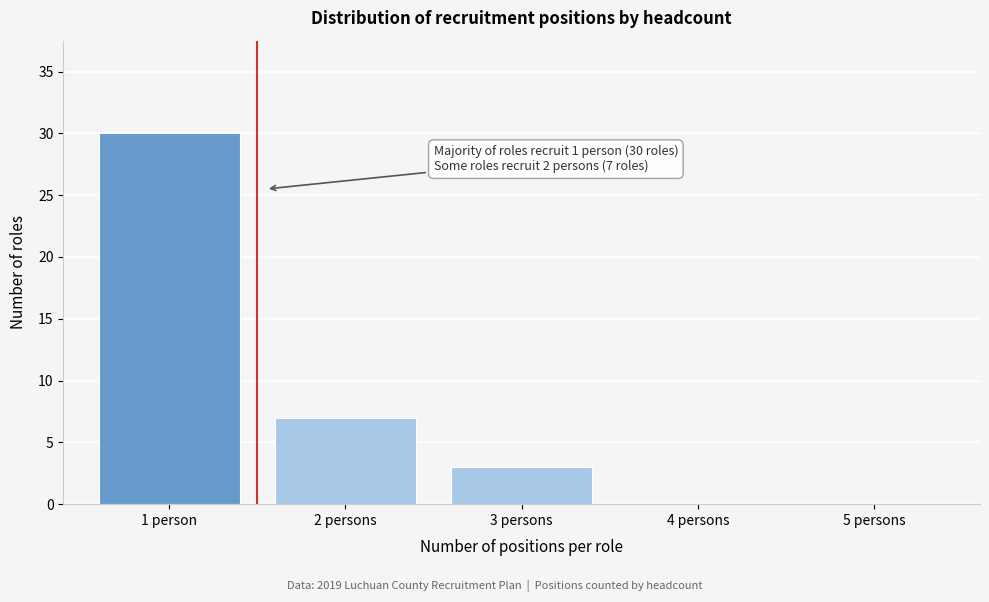

Reading left to right, transcribe all the data shown in this chart.

1 person=30	2 persons=7	3 persons=3	4 persons=0	5 persons=0